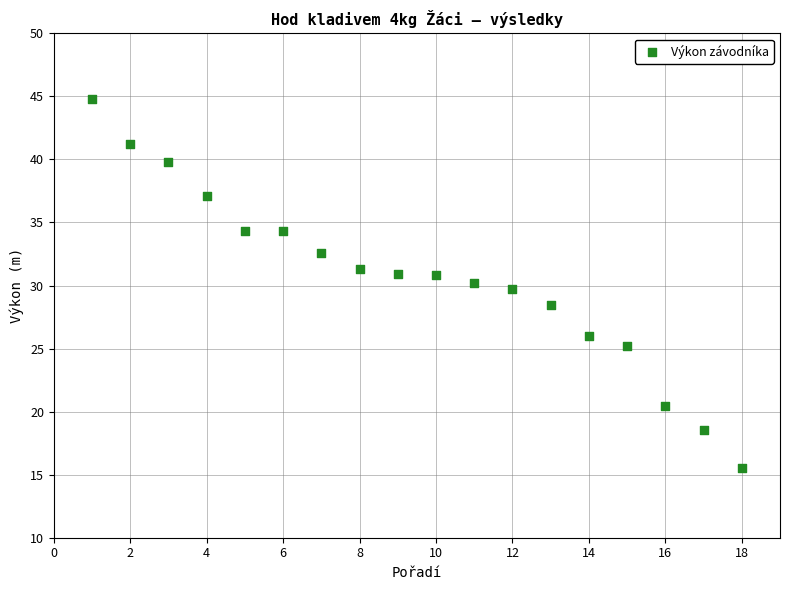

What is the range of Y values (max minus min)?

29.3